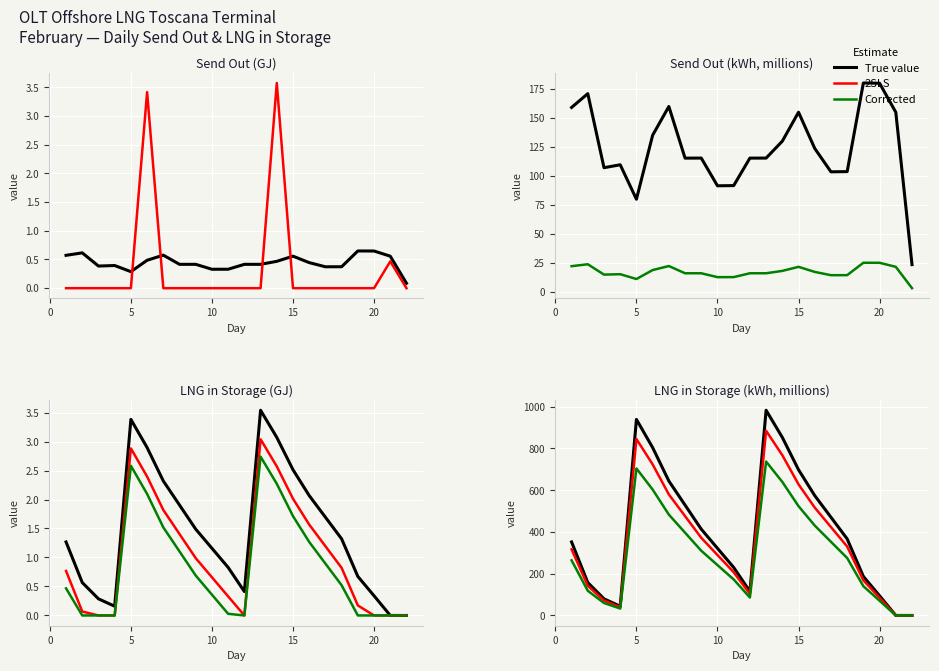

The send_out_gj series shows 0.8 at 15. True or false?

False